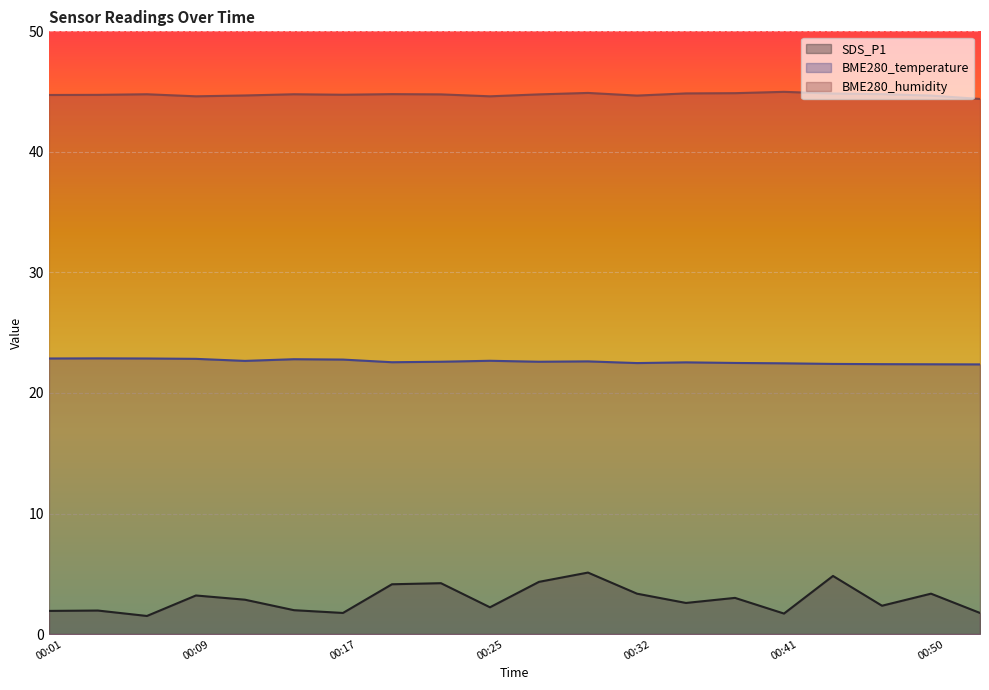

True or false: BME280_temperature and SDS_P1 cross at least once.

False